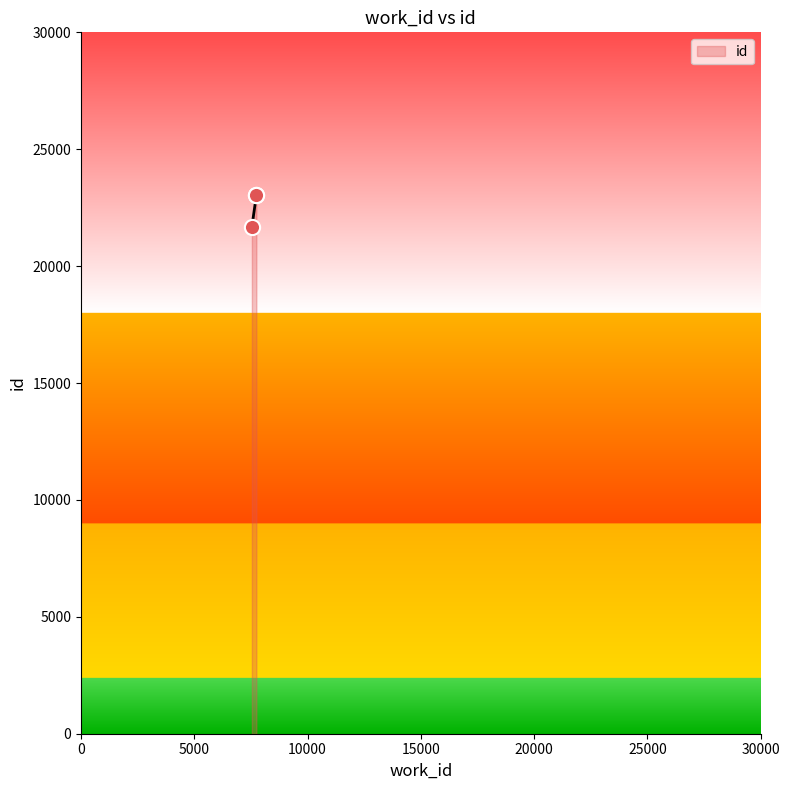

What is the maximum value shown in the chart?

23035